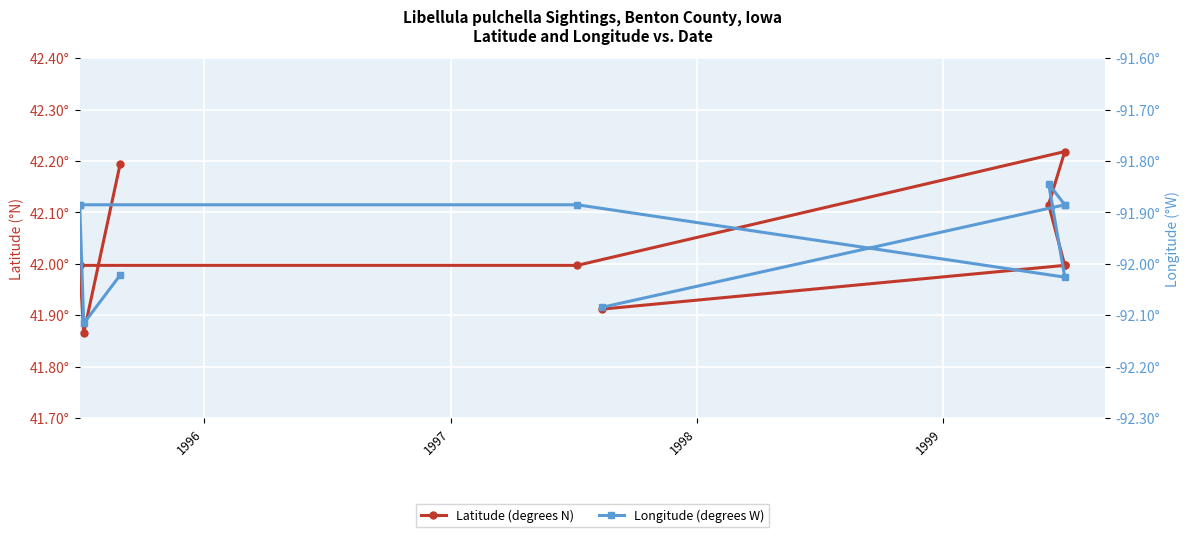

At which category does Latitude (degrees N) reach its first local valley?

1996